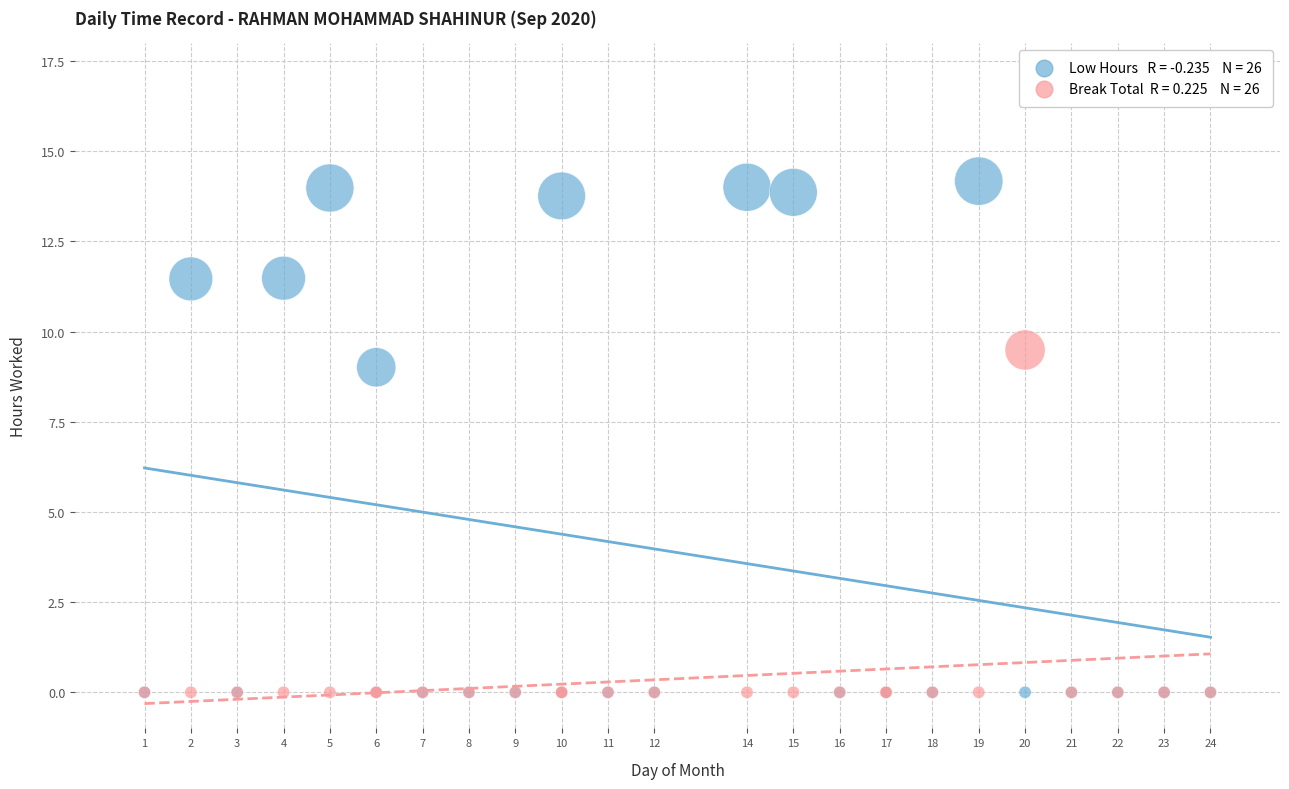

Across all series, what Y value is closest to 7?

9.0